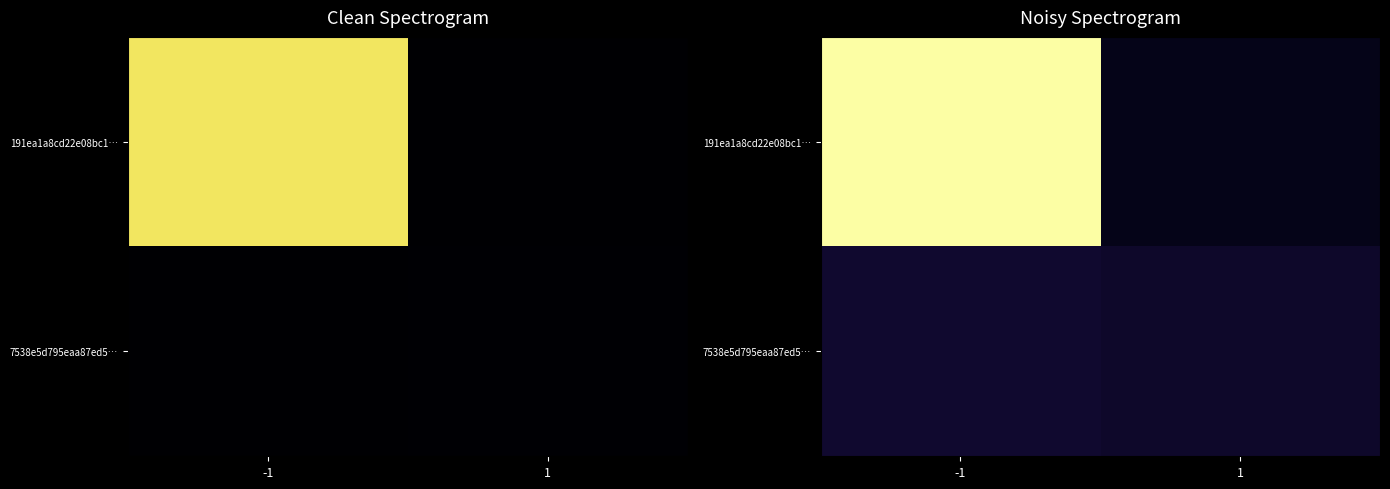

Which has a higher value, -1 or 1?

-1